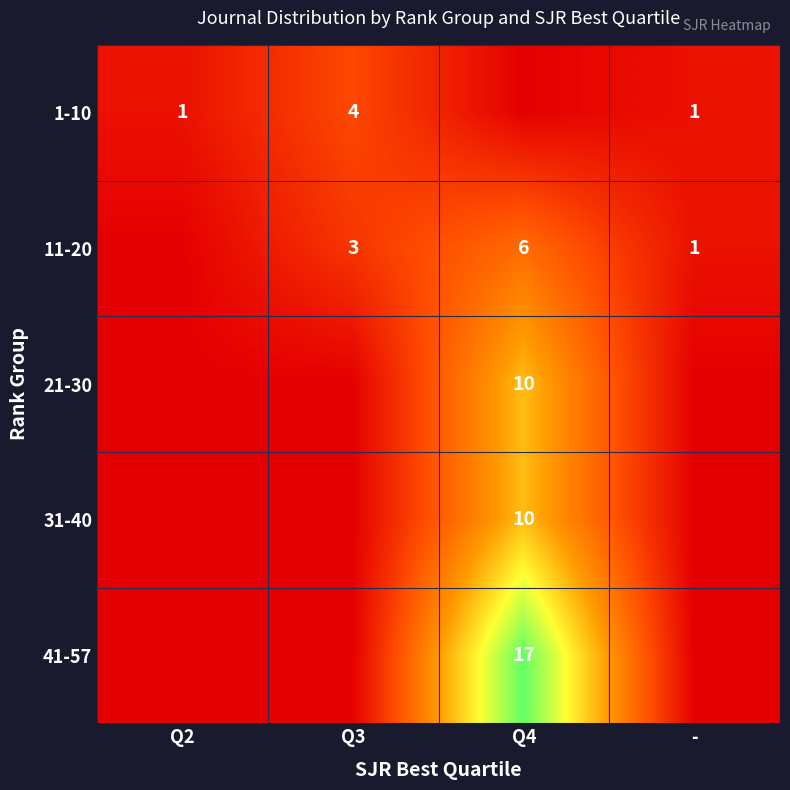

Is the value of 1-10 at Q3 greater than the value of 11-20 at Q4?

No